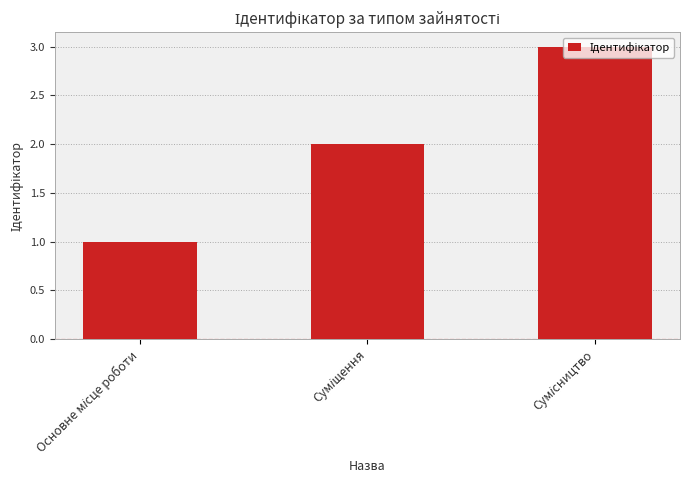

What is the smallest value displayed?

1